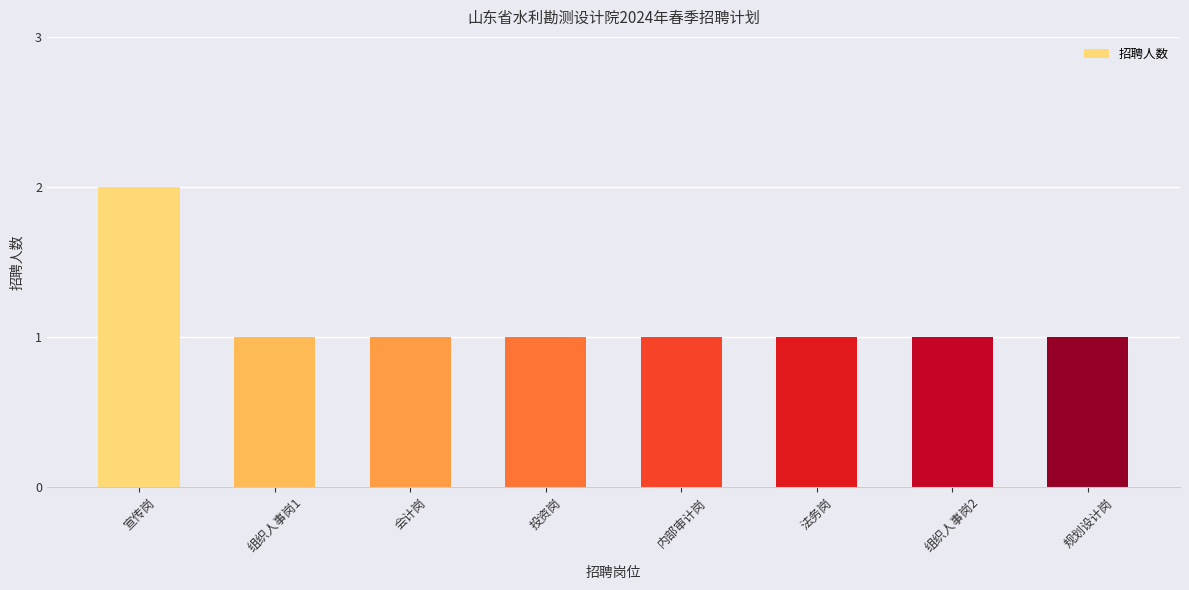

The value at 宣传岗 is 2. True or false?

True